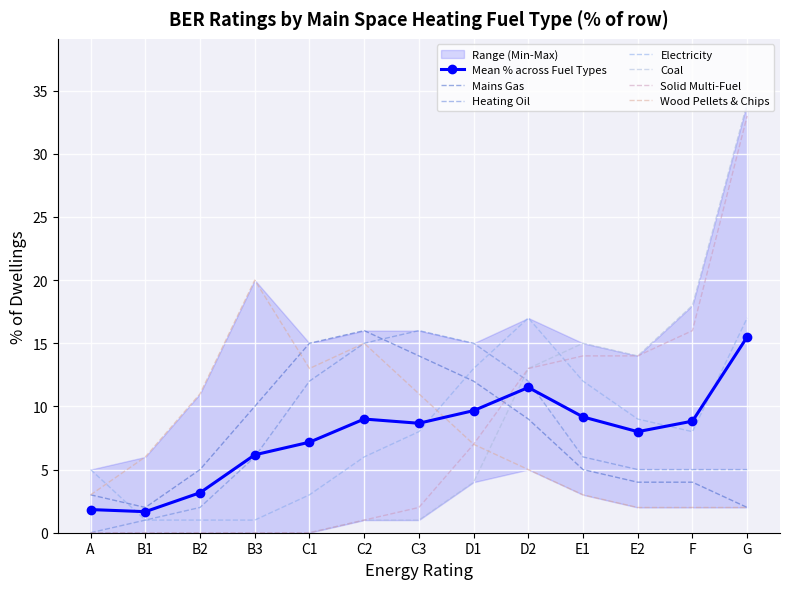

Reading right to left, extract all data points from this chart.

Mains Gas: G=2	F=4	E2=4	E1=5	D2=9	D1=12	C3=14	C2=16	C1=15	B3=10	B2=5	B1=2	A=3
Heating Oil: G=5	F=5	E2=5	E1=6	D2=12	D1=15	C3=16	C2=15	C1=12	B3=6	B2=2	B1=1	A=0
Electricity: G=17	F=8	E2=9	E1=12	D2=17	D1=13	C3=8	C2=6	C1=3	B3=1	B2=1	B1=1	A=5
Coal: G=34	F=18	E2=14	E1=15	D2=13	D1=4	C3=1	C2=1	C1=0	B3=0	B2=0	B1=0	A=0
Solid Multi-Fuel: G=33	F=16	E2=14	E1=14	D2=13	D1=7	C3=2	C2=1	C1=0	B3=0	B2=0	B1=0	A=0
Wood Pellets & Chips: G=2	F=2	E2=2	E1=3	D2=5	D1=7	C3=11	C2=15	C1=13	B3=20	B2=11	B1=6	A=3